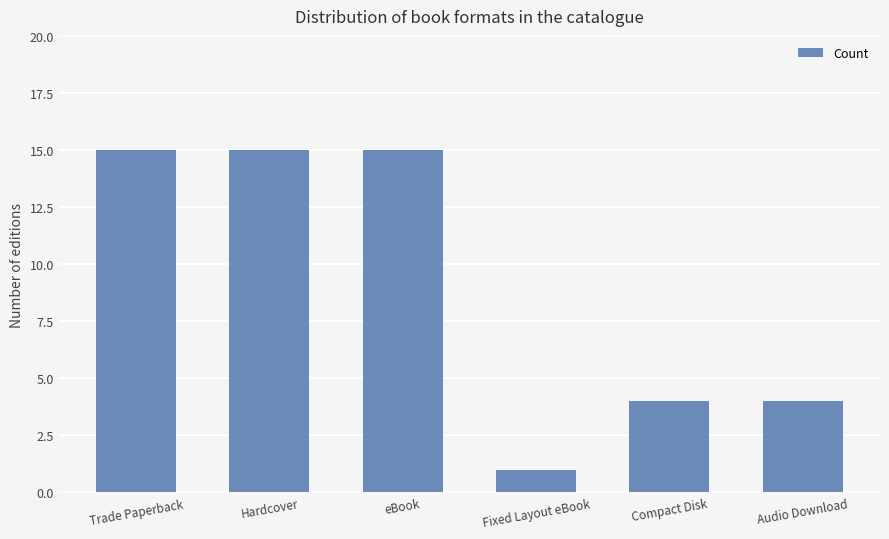

How many data points are less than 15?

3